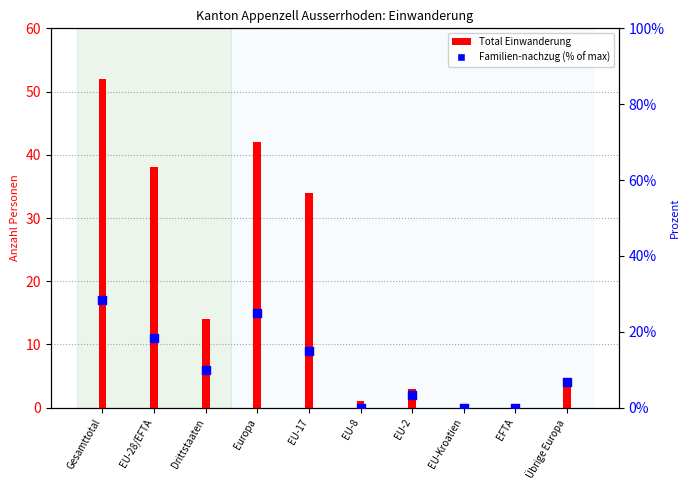

What is the change in value from EU-8 to Übrige Europa?

+6.7